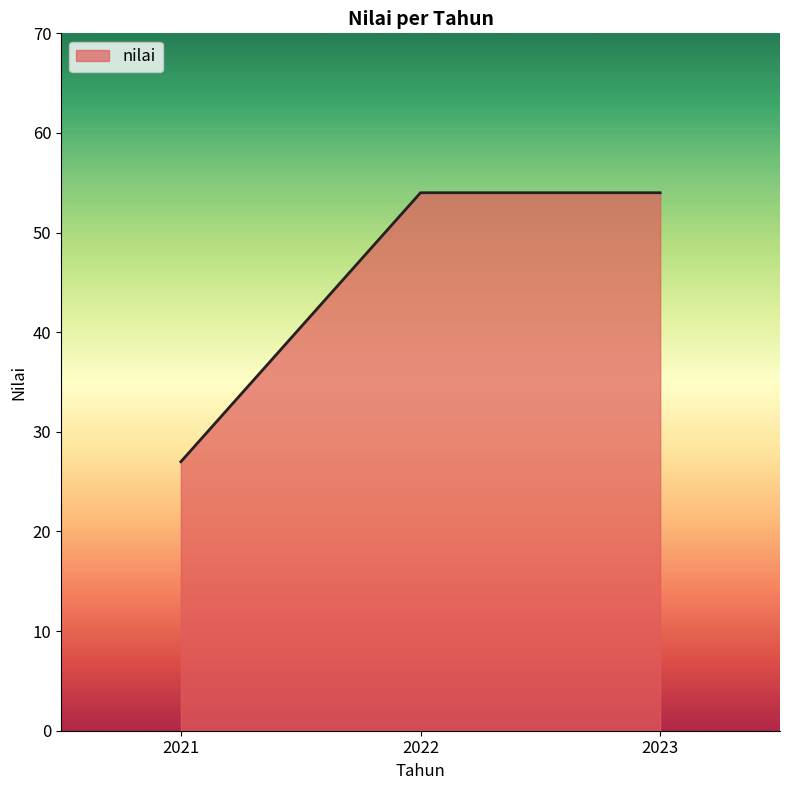

How many values are between 27 and 54?

3